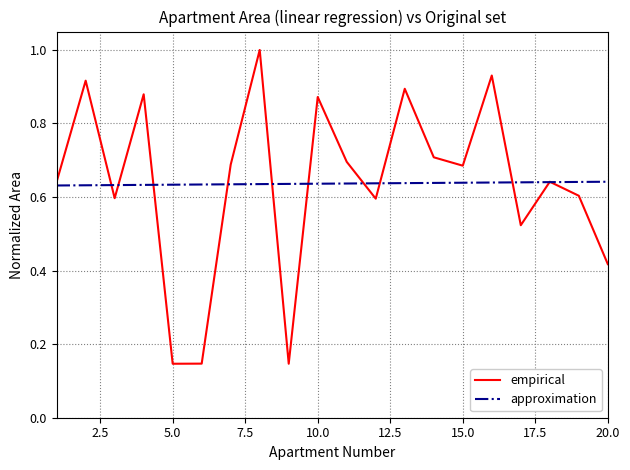

Rank the series by their maximum value, from lowest to highest.

approximation, empirical